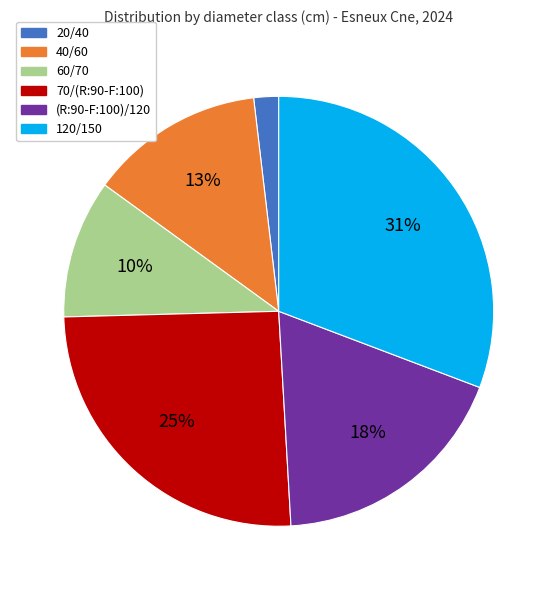

Count the number of slices in the pie.

6